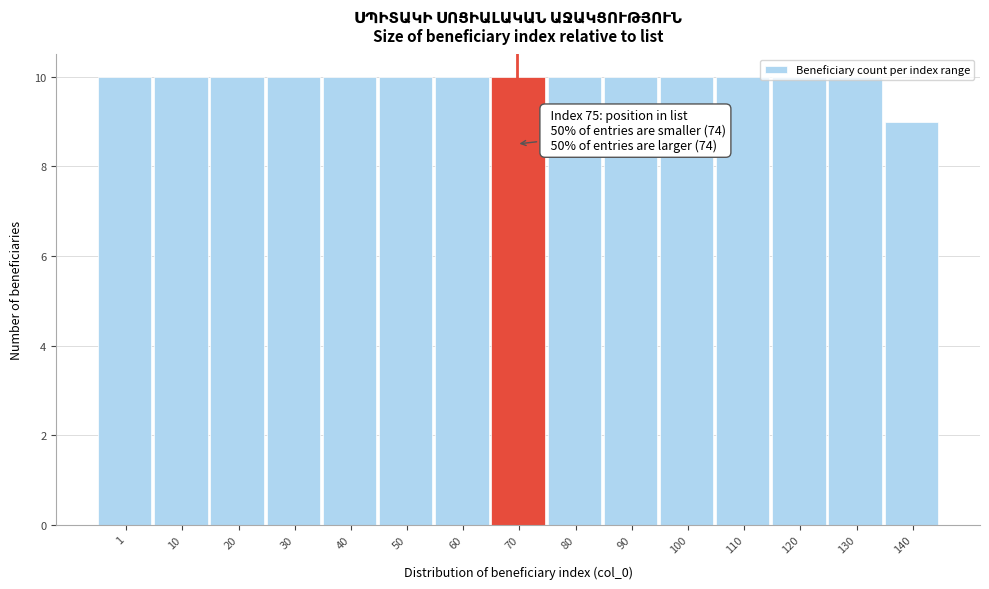

What is the value of the 12th bar from the left?

10